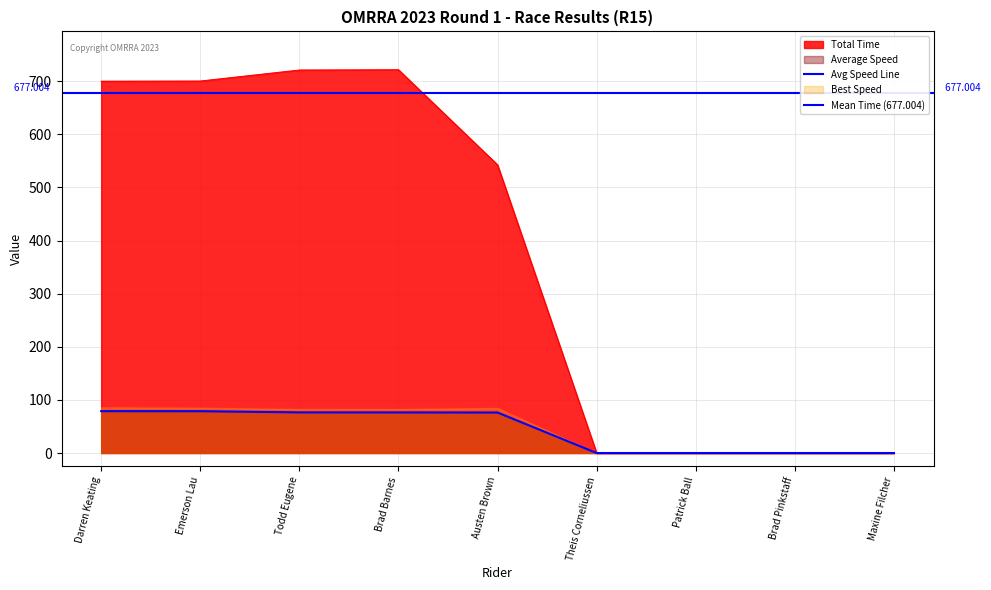

What is the sum of the Average Speed values at Todd Eugene and Brad Barnes?

152.9